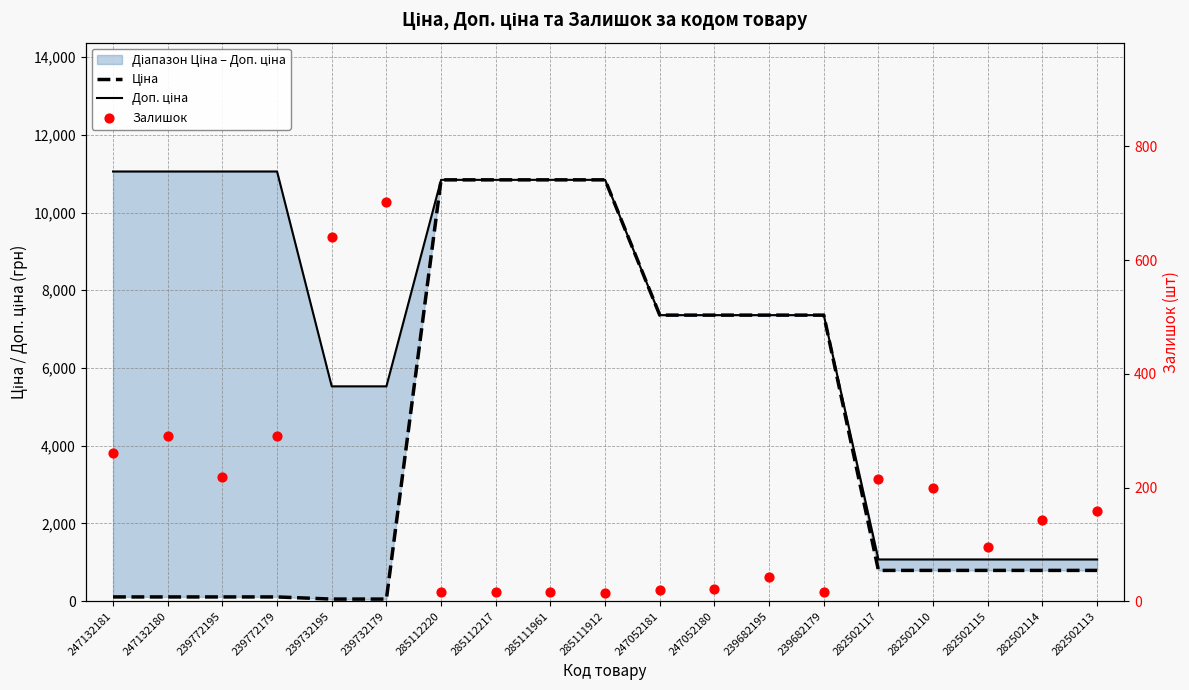

At how many categories does at least one series exceed 1900?

14